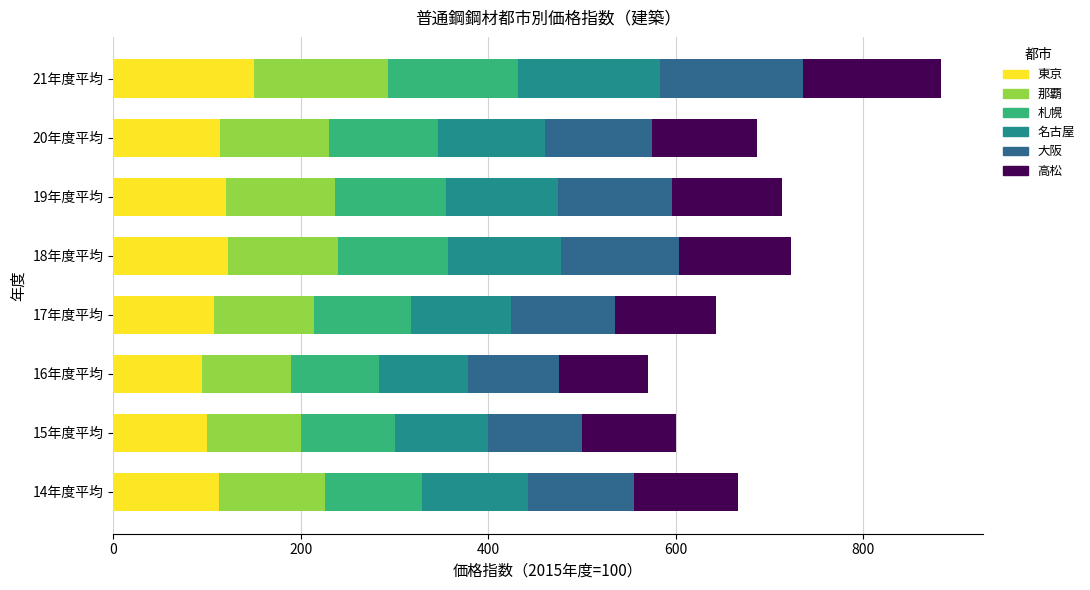

The value of 東京 at 21年度平均 is 150.4. True or false?

True